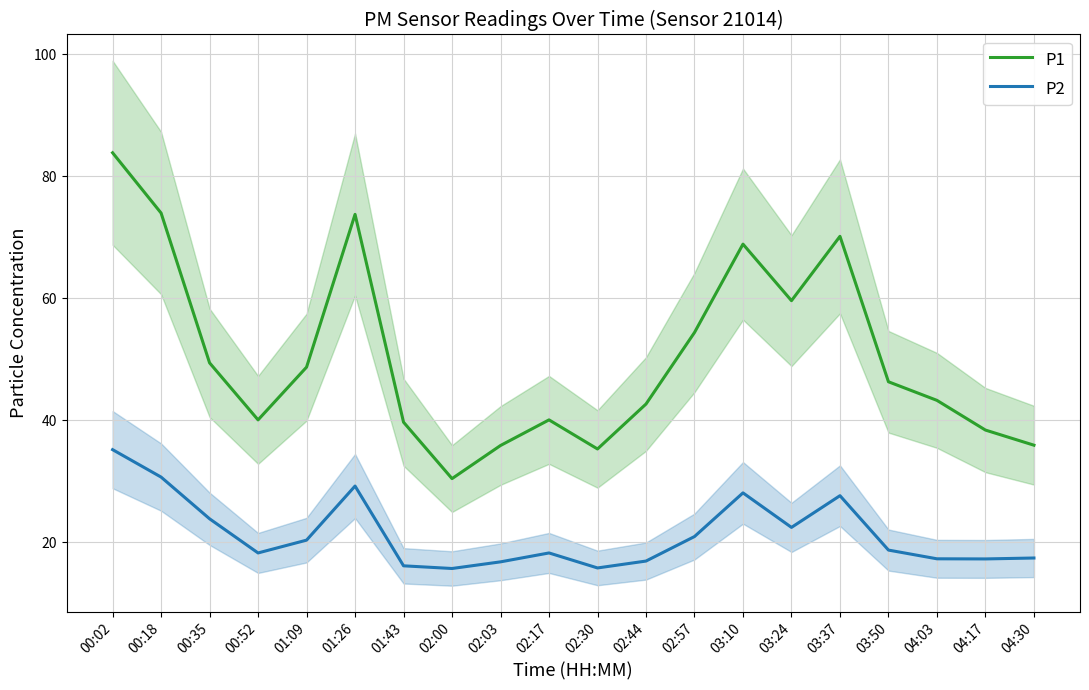

How many interior local peaks does the P1 series have?

4